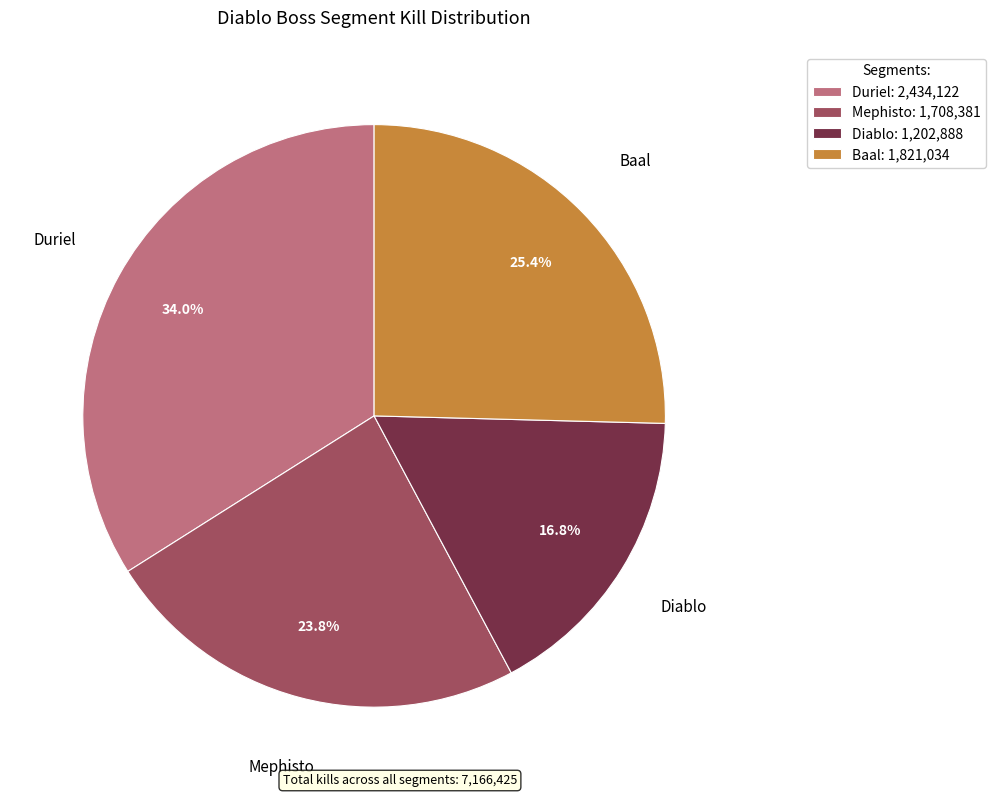

What is the largest slice in the pie chart?

Duriel